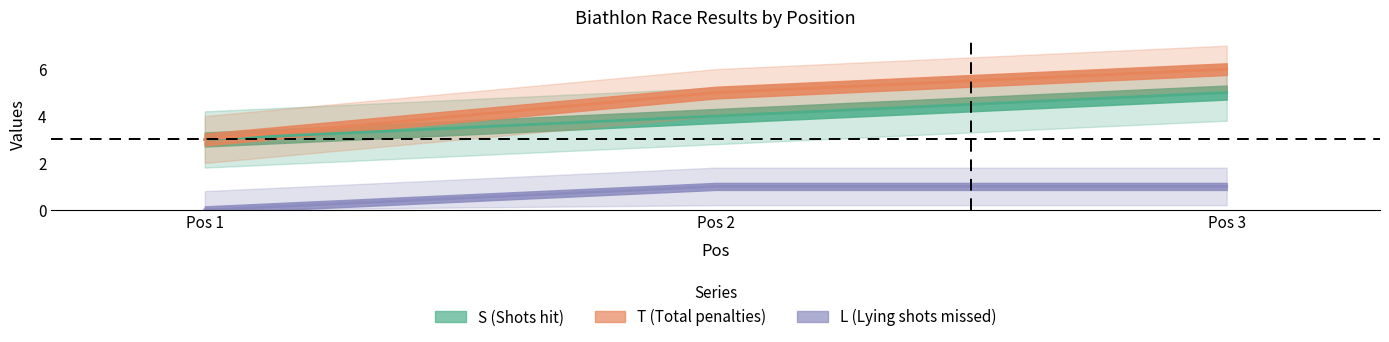

What value does the T (Total penalties) series have at Pos 3?

6